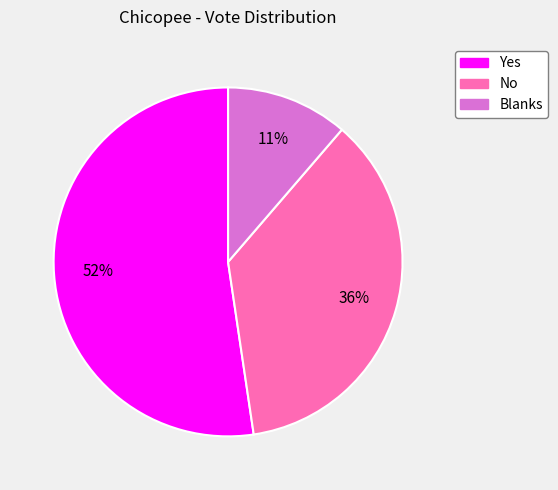

How many slices are in this pie chart?

3